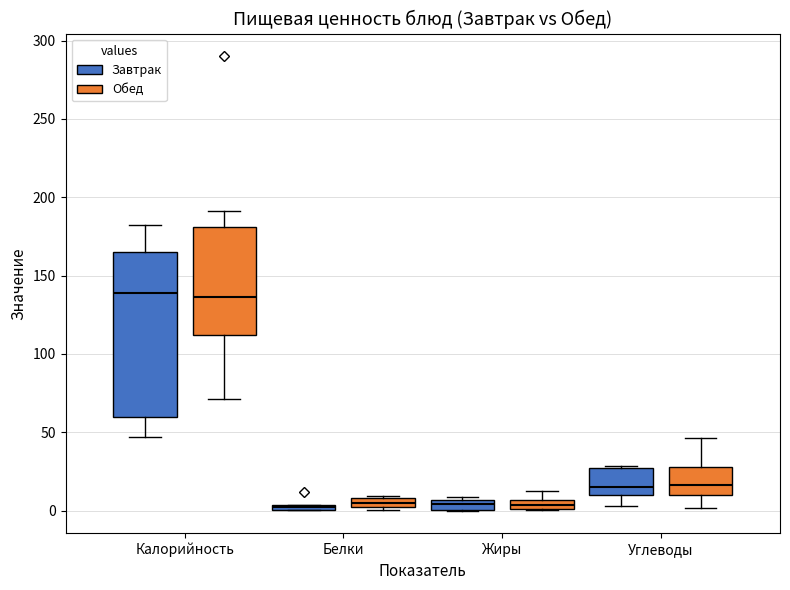

Where does the upper whisker of the box for Жиры (Обед) end on the y-axis? The values are not printed on the chart, so give them approximately, as read against the axis.

15